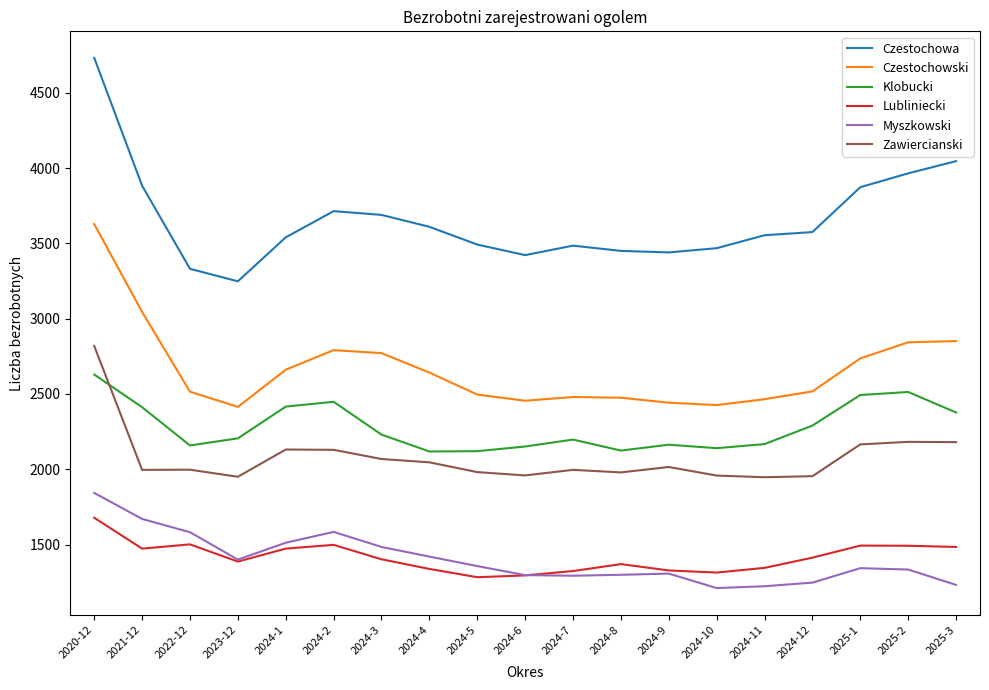

What is the spread (max minus min) of values at 2024-6?

2127